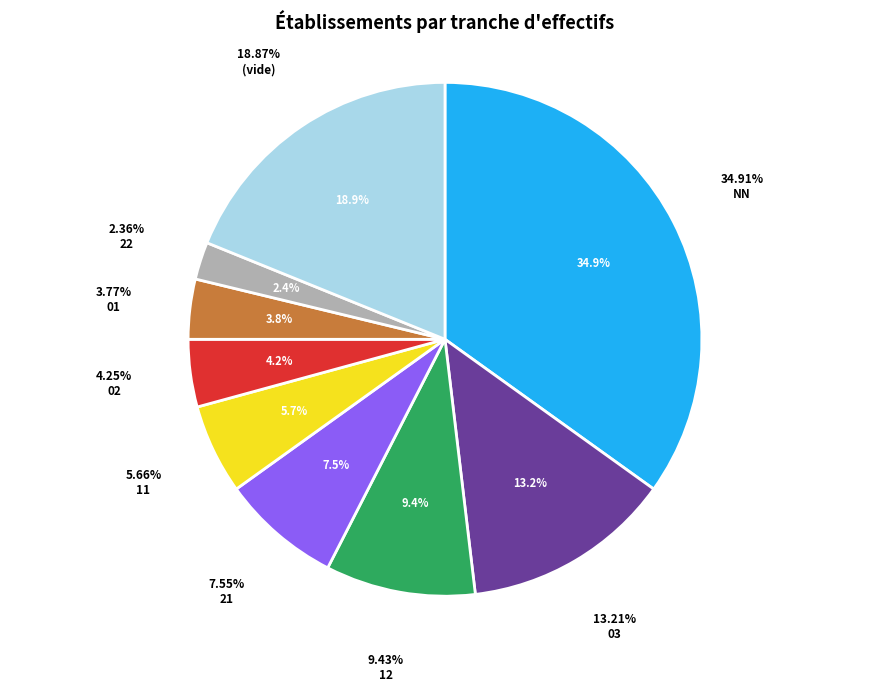

Count the number of slices in the pie.

9